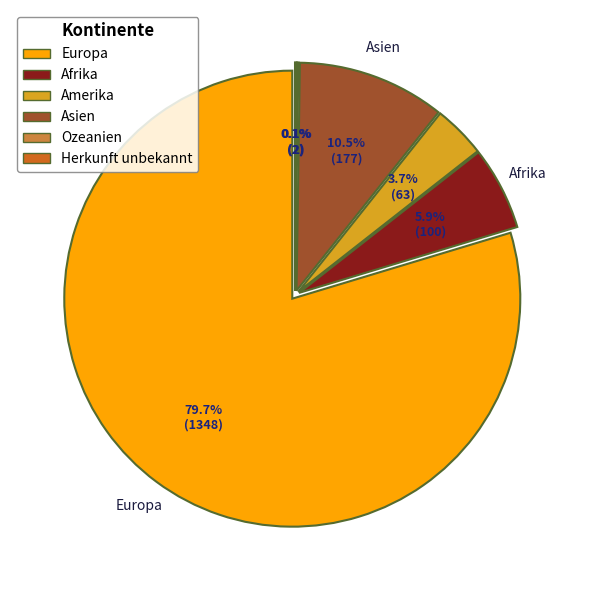

True or false: Europa accounts for 70% of the total.

False